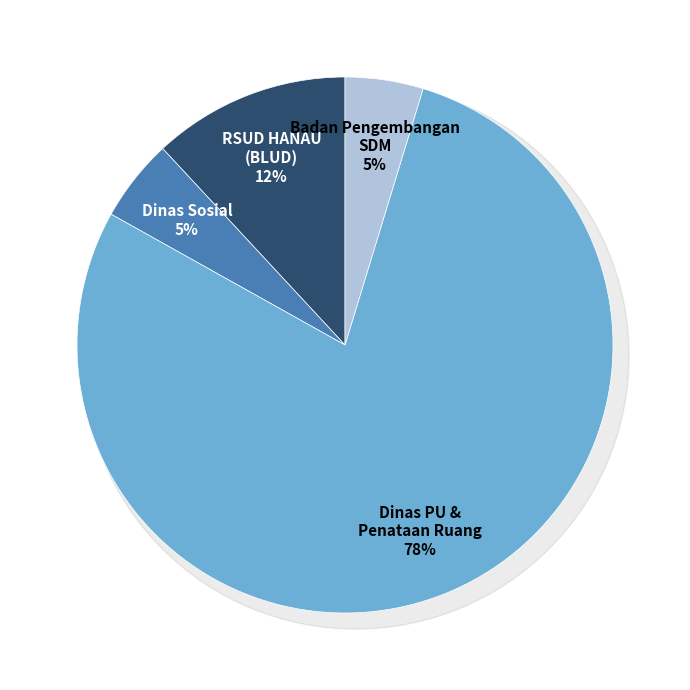

Is it true that 13 is 1% of the pie?

False